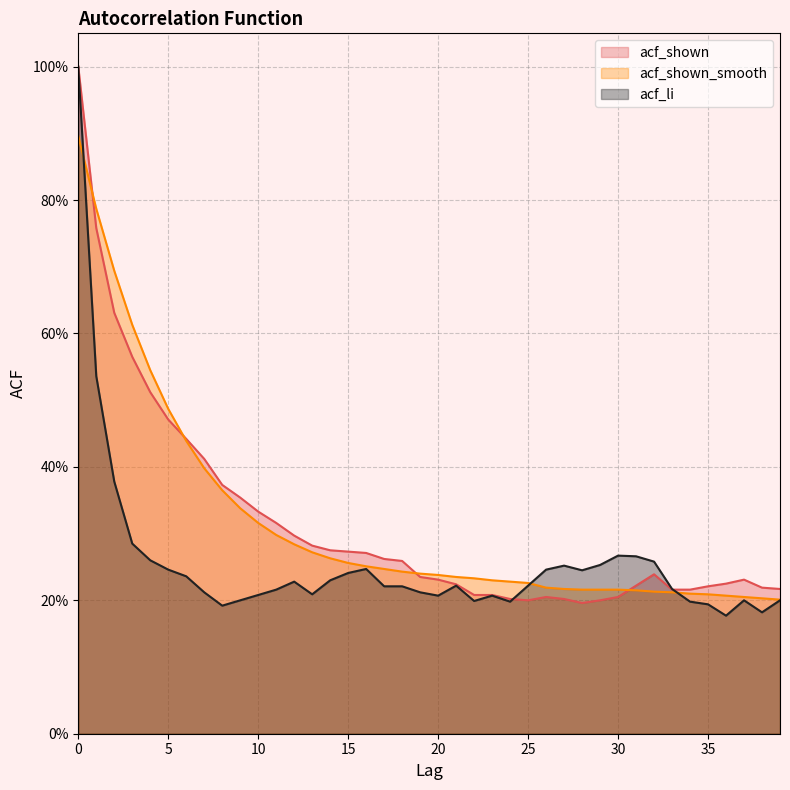

Which series has the largest total across all categories?

acf_shown